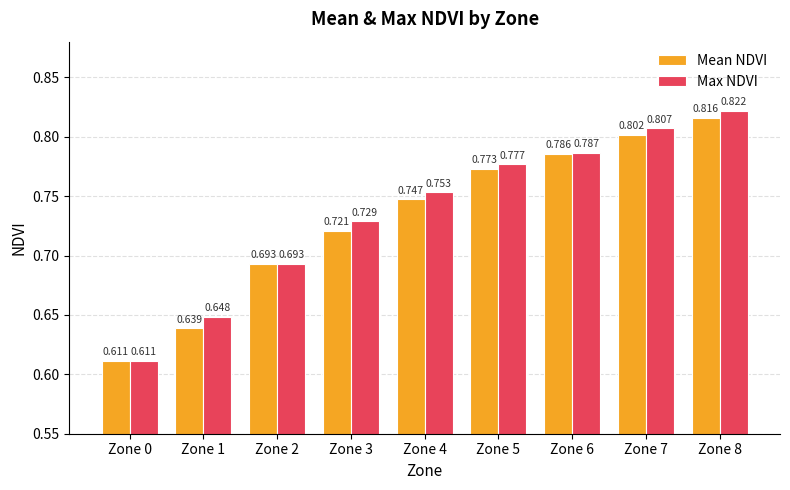

Is the value of Max NDVI at Zone 6 greater than the value of Mean NDVI at Zone 6?

Yes